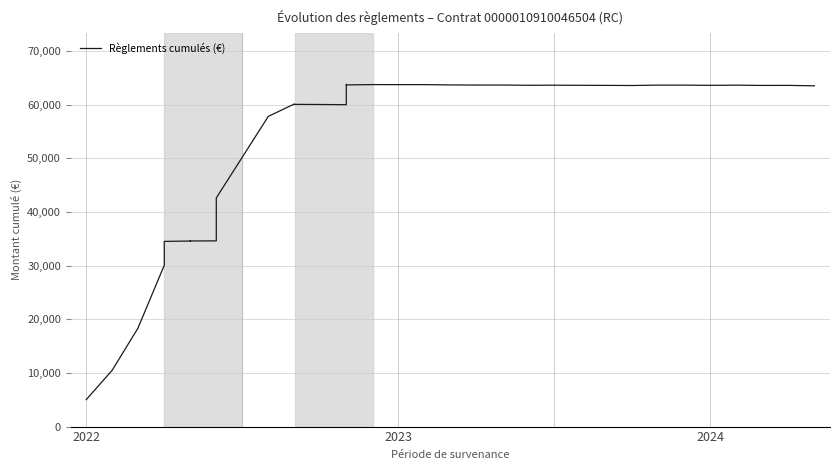

Which category has the lowest value across all series?

2022